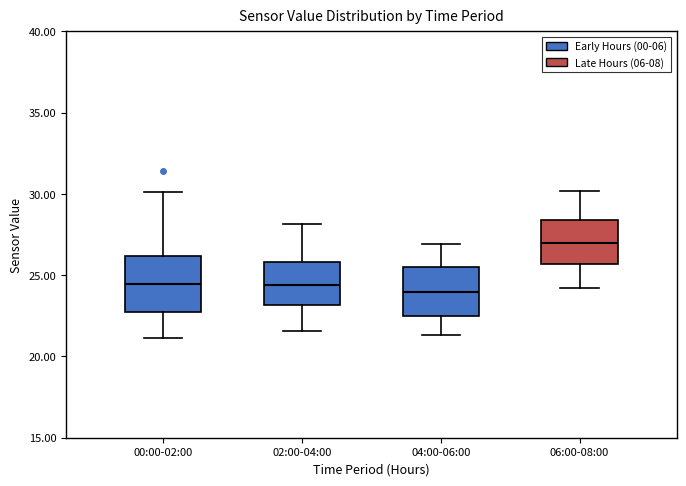

Reading left to right, transcribe this box plot: for each box, give where its median line is, the range the box spans, and where its two whiskers end, as read against the y-axis. The values are not printed on the chart, so give them approximately, as read against the axis.

00:00-02:00: median 24.5, box 22.5 to 26.0, whiskers 21.0 to 30.0
02:00-04:00: median 24.5, box 23.0 to 26.0, whiskers 21.5 to 28.0
04:00-06:00: median 24.0, box 22.5 to 25.5, whiskers 21.5 to 27.0
06:00-08:00: median 27.0, box 25.5 to 28.5, whiskers 24.0 to 30.0